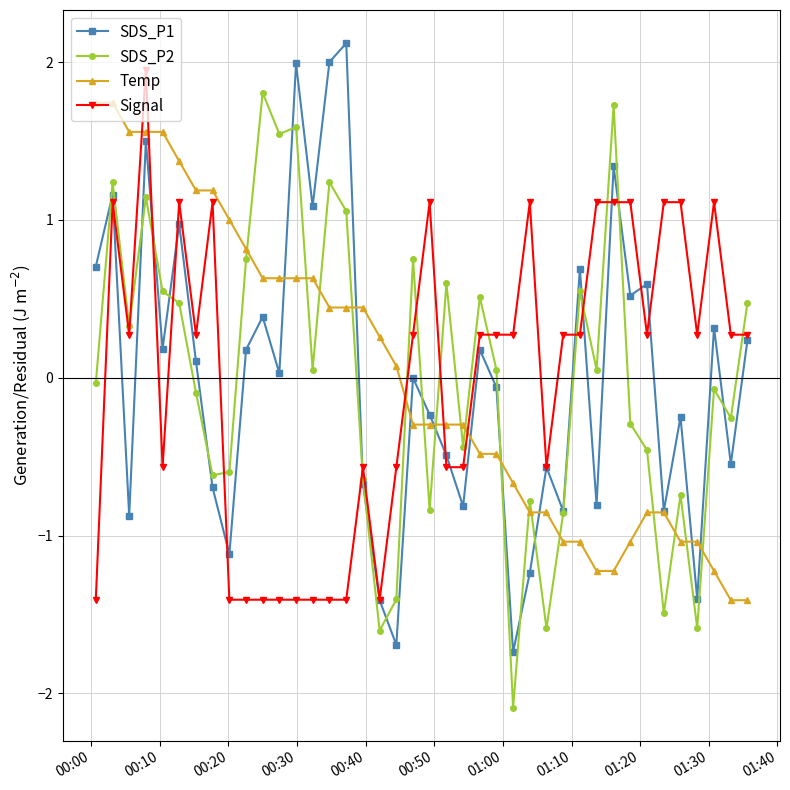

True or false: Signal has more than 2 interior local peaks.

True